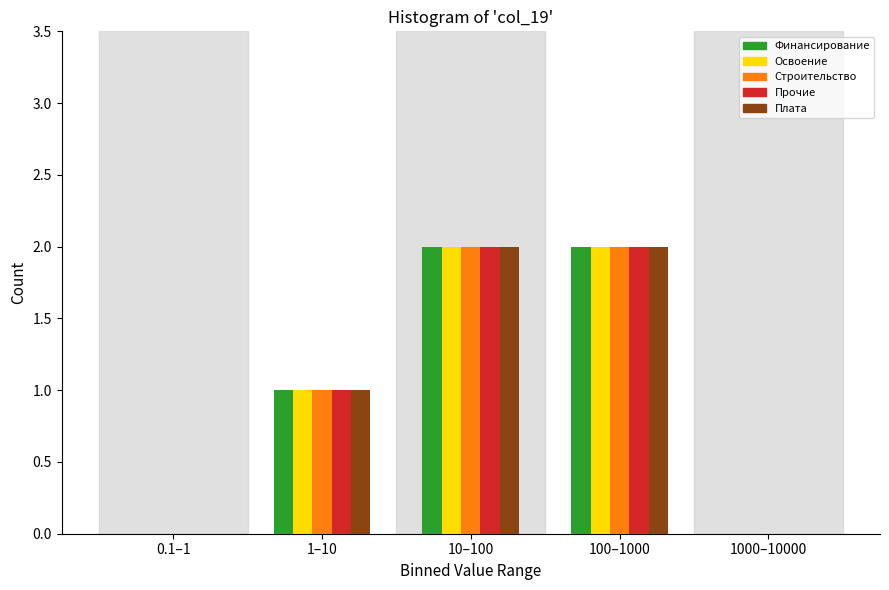

Reading right to left, transcribe all the data shown in this chart.

Финансирование: 1000–10000=0	100–1000=2	10–100=2	1–10=1	0.1–1=0
Освоение: 1000–10000=0	100–1000=2	10–100=2	1–10=1	0.1–1=0
Строительство: 1000–10000=0	100–1000=2	10–100=2	1–10=1	0.1–1=0
Прочие: 1000–10000=0	100–1000=2	10–100=2	1–10=1	0.1–1=0
Плата: 1000–10000=0	100–1000=2	10–100=2	1–10=1	0.1–1=0